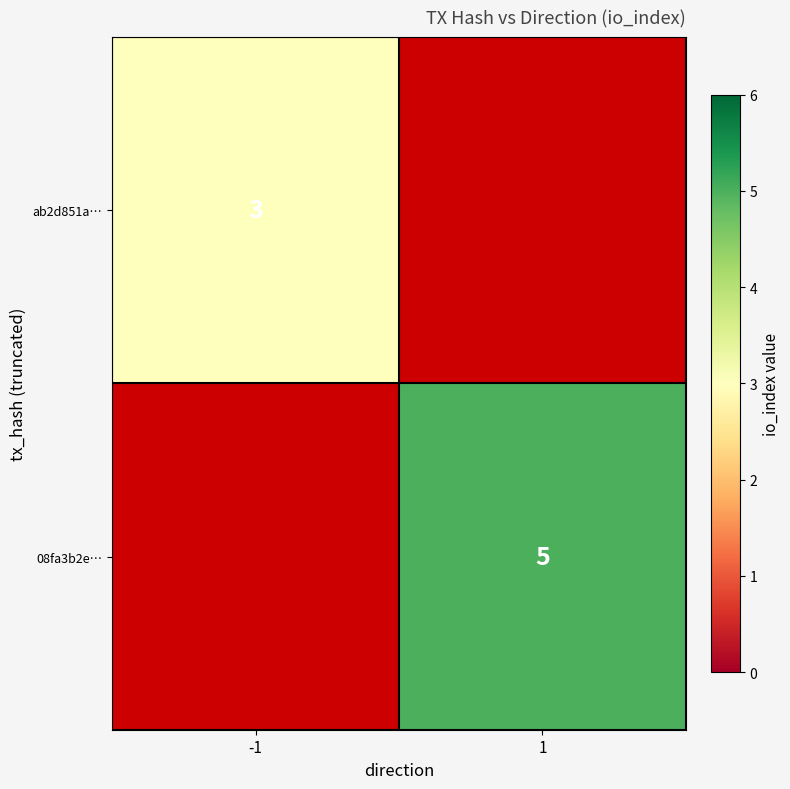

Is it true that 08fa3b2e… equals 2 at 1?

False